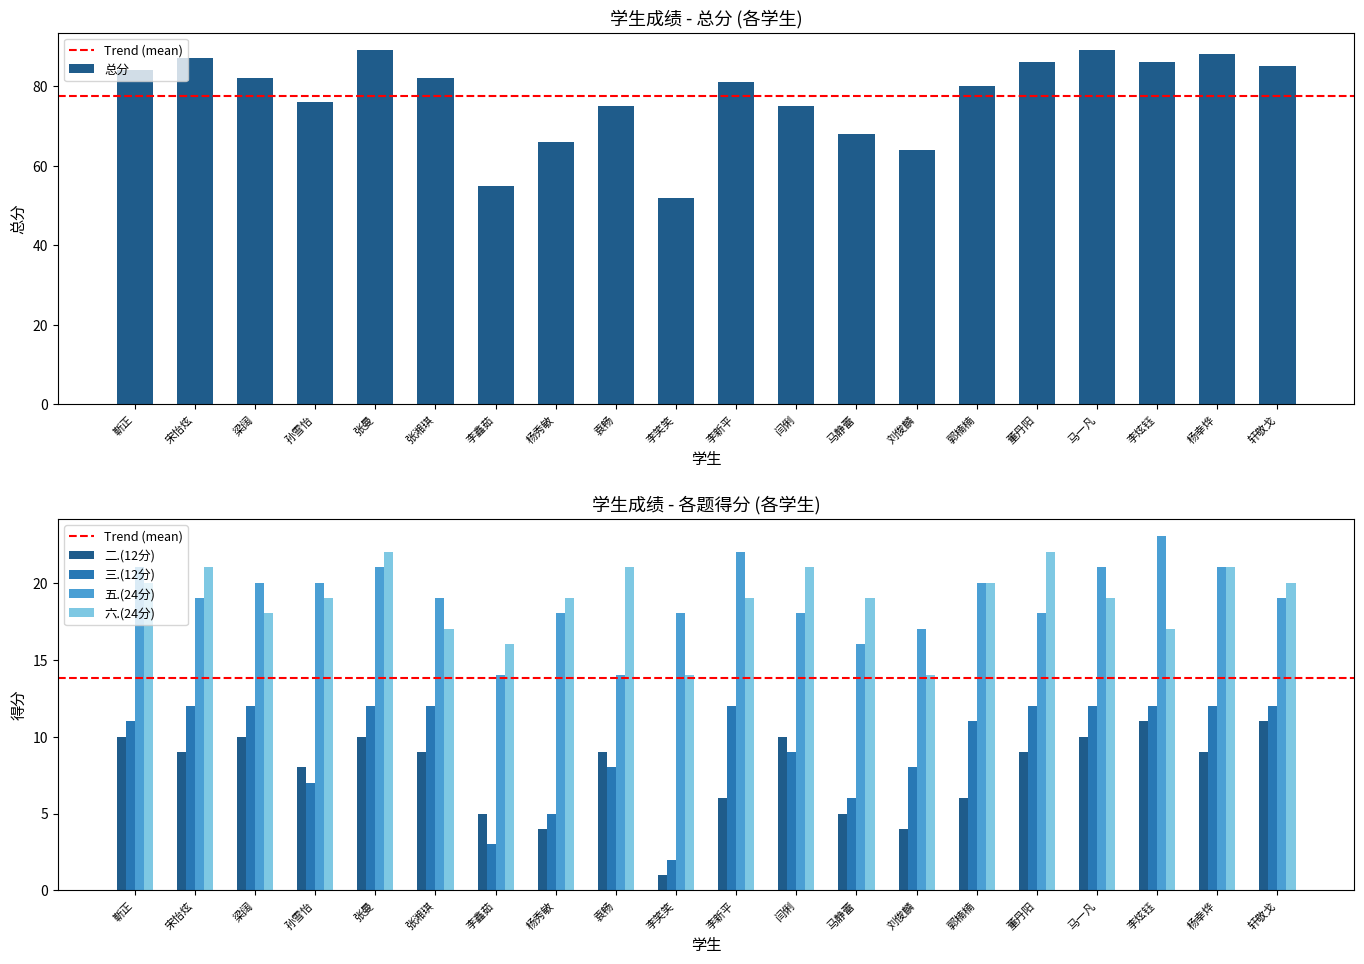

Reading right to left, what are all the values shown in this chart?

总分: 轩敬戈=85	杨幸烨=88	李炫钰=86	马一凡=89	董丹阳=86	郭楠楠=80	刘俊麟=64	马静蕾=68	闫俐=75	李新平=81	李笑笑=52	袁畅=75	杨秀敏=66	李鑫茹=55	张湘琪=82	张曼=89	孙雪怡=76	梁阔=82	宋怡炫=87	靳正=84
二.(12分): 轩敬戈=11	杨幸烨=9	李炫钰=11	马一凡=10	董丹阳=9	郭楠楠=6	刘俊麟=4	马静蕾=5	闫俐=10	李新平=6	李笑笑=1	袁畅=9	杨秀敏=4	李鑫茹=5	张湘琪=9	张曼=10	孙雪怡=8	梁阔=10	宋怡炫=9	靳正=10
三.(12分): 轩敬戈=12	杨幸烨=12	李炫钰=12	马一凡=12	董丹阳=12	郭楠楠=11	刘俊麟=8	马静蕾=6	闫俐=9	李新平=12	李笑笑=2	袁畅=8	杨秀敏=5	李鑫茹=3	张湘琪=12	张曼=12	孙雪怡=7	梁阔=12	宋怡炫=12	靳正=11
五.(24分): 轩敬戈=19	杨幸烨=21	李炫钰=23	马一凡=21	董丹阳=18	郭楠楠=20	刘俊麟=17	马静蕾=16	闫俐=18	李新平=22	李笑笑=18	袁畅=14	杨秀敏=18	李鑫茹=14	张湘琪=19	张曼=21	孙雪怡=20	梁阔=20	宋怡炫=19	靳正=21
六.(24分): 轩敬戈=20	杨幸烨=21	李炫钰=17	马一凡=19	董丹阳=22	郭楠楠=20	刘俊麟=14	马静蕾=19	闫俐=21	李新平=19	李笑笑=14	袁畅=21	杨秀敏=19	李鑫茹=16	张湘琪=17	张曼=22	孙雪怡=19	梁阔=18	宋怡炫=21	靳正=20